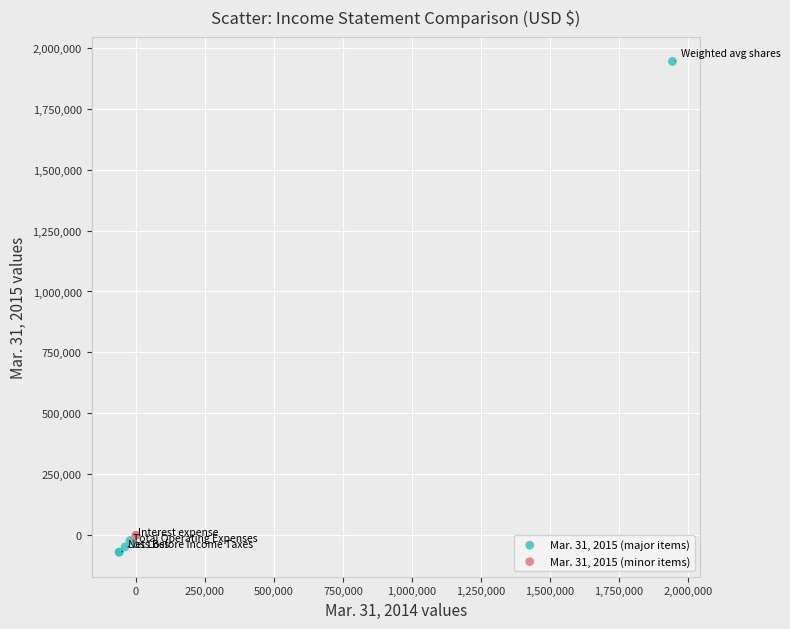

What are all the series names shown in the legend?

Mar. 31, 2015 (major items), Mar. 31, 2015 (minor items)